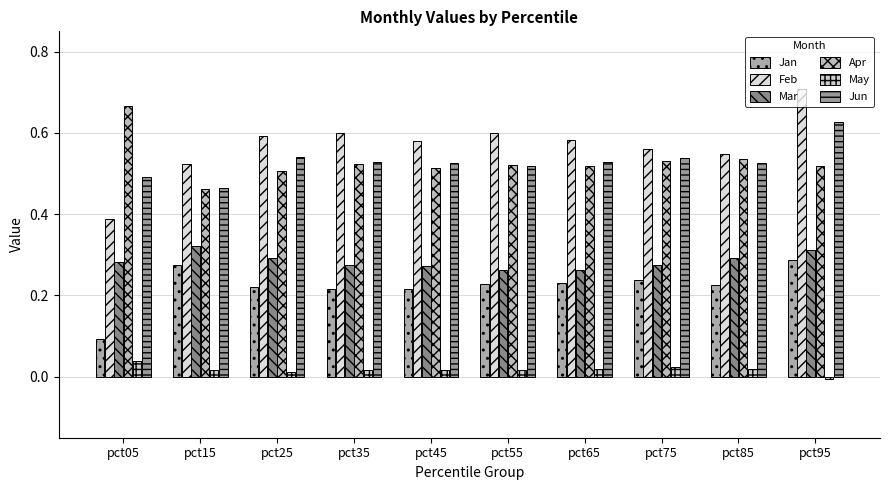

Reading right to left, list all the values displayed in this chart.

Jan: 0.3	0.2	0.2	0.2	0.2	0.2	0.2	0.2	0.3	0.1
Feb: 0.7	0.5	0.6	0.6	0.6	0.6	0.6	0.6	0.5	0.4
Mar: 0.3	0.3	0.3	0.3	0.3	0.3	0.3	0.3	0.3	0.3
Apr: 0.5	0.5	0.5	0.5	0.5	0.5	0.5	0.5	0.5	0.7
May: -0.0	0.0	0.0	0.0	0.0	0.0	0.0	0.0	0.0	0.0
Jun: 0.6	0.5	0.5	0.5	0.5	0.5	0.5	0.5	0.5	0.5